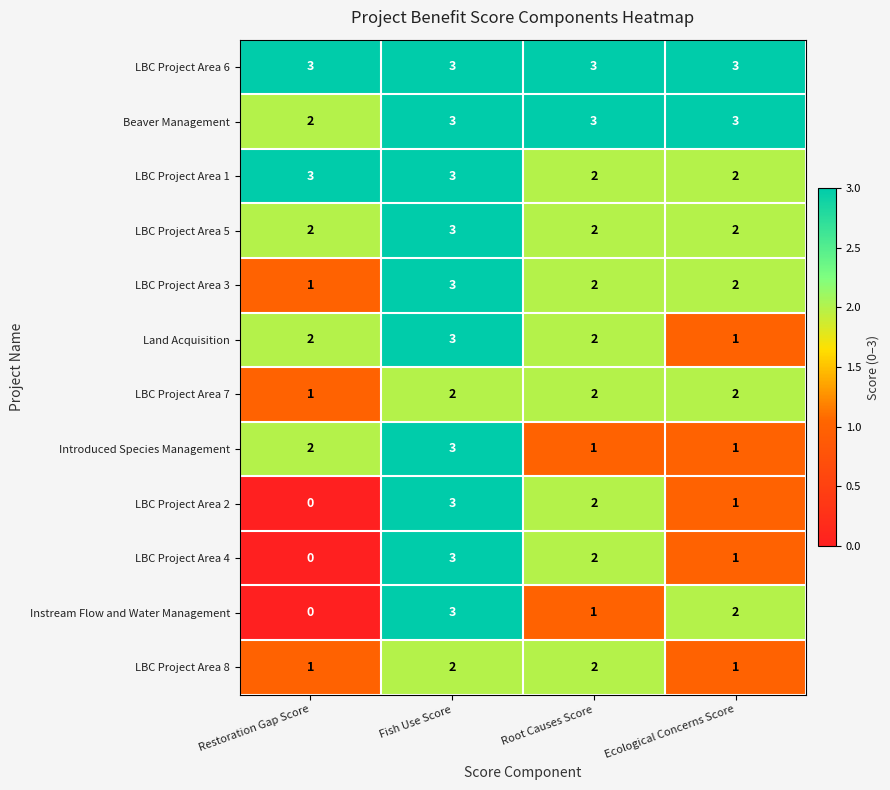

The Beaver Management series shows 3 at Fish Use Score. True or false?

True